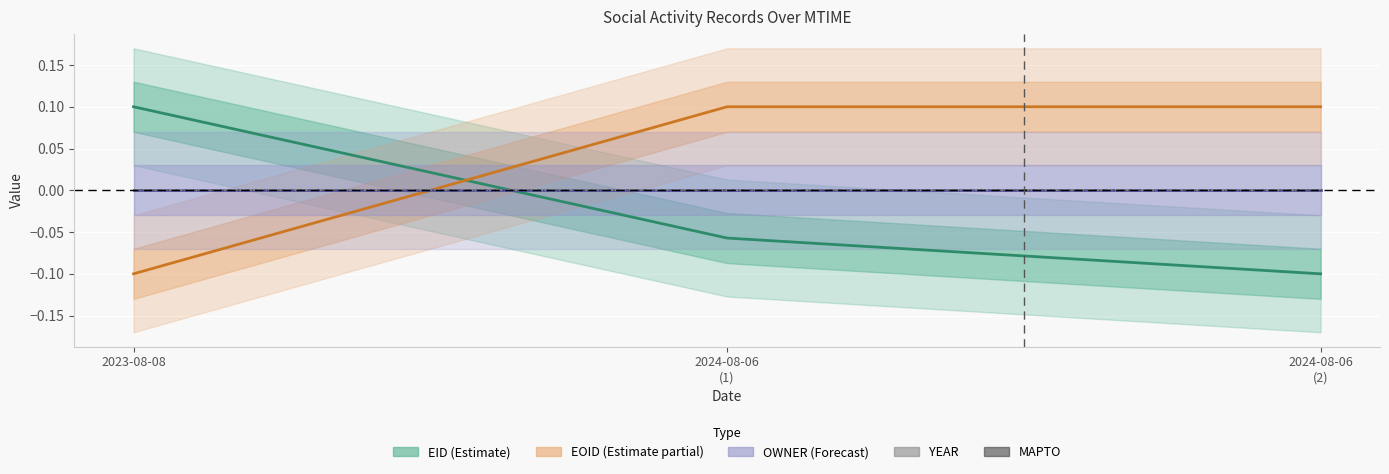

Reading left to right, transcribe all the data shown in this chart.

EID: 0.1	-0.1	-0.1
EOID: -0.1	0.1	0.1
OWNER: 0.0	0.0	0.0
YEAR: 0.0	0.0	0.0
MAPTO: 0.0	0.0	0.0